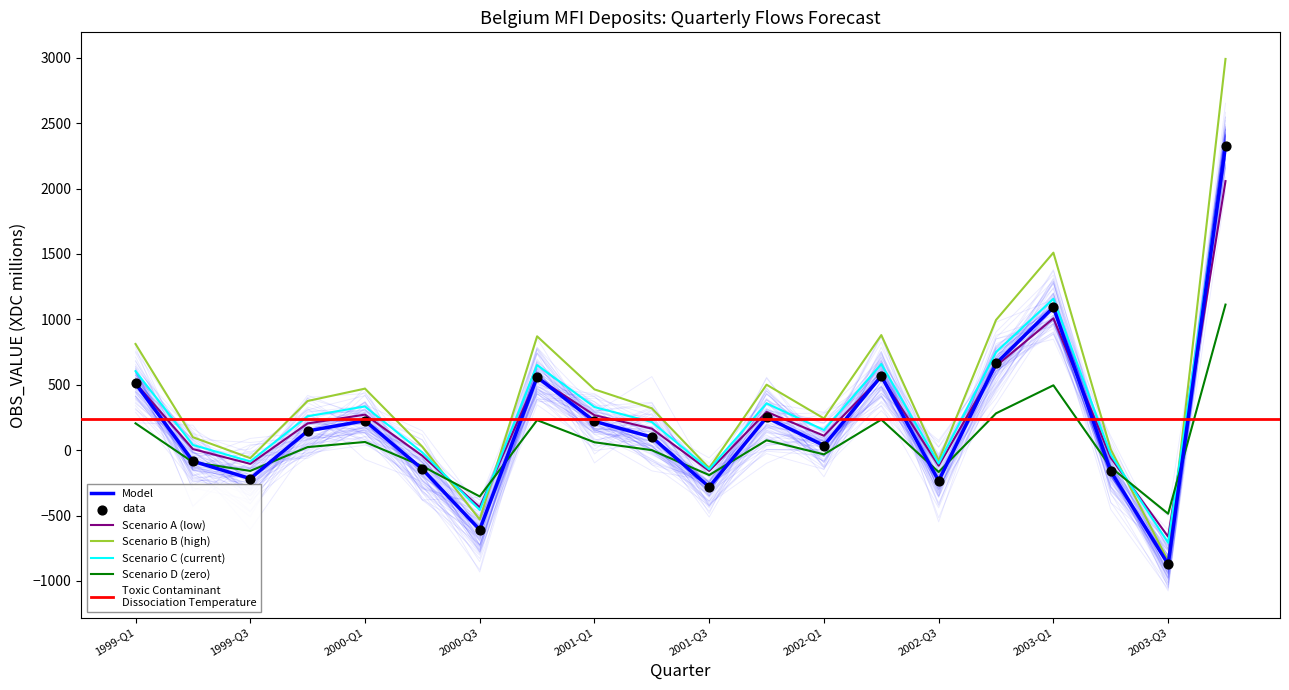

Which has a higher value, 1999-Q4 or 2003-Q1?

2003-Q1